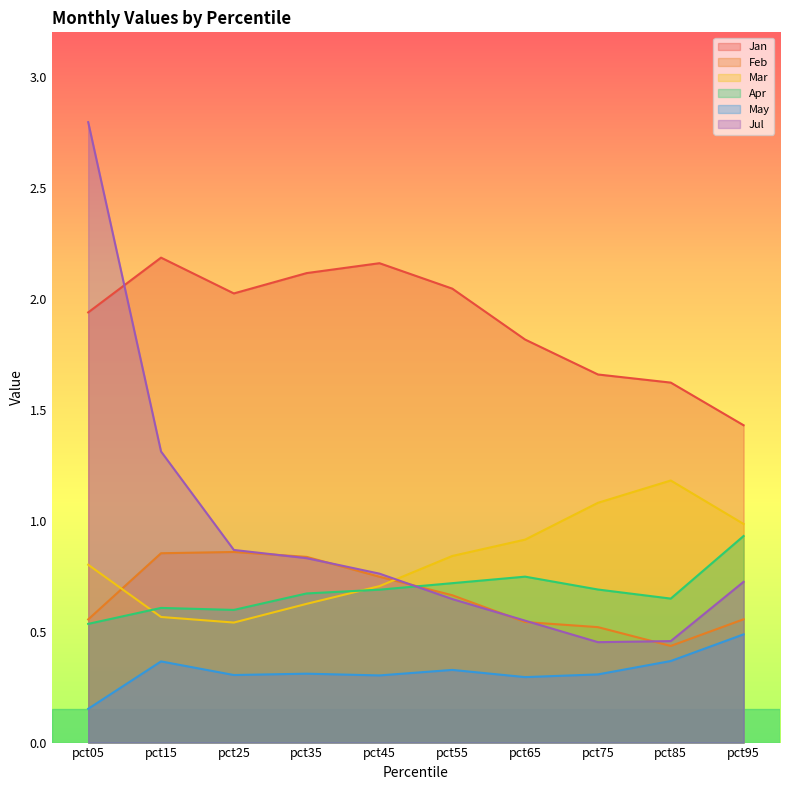

True or false: May has more than 0 points higher than both neighbors.

True